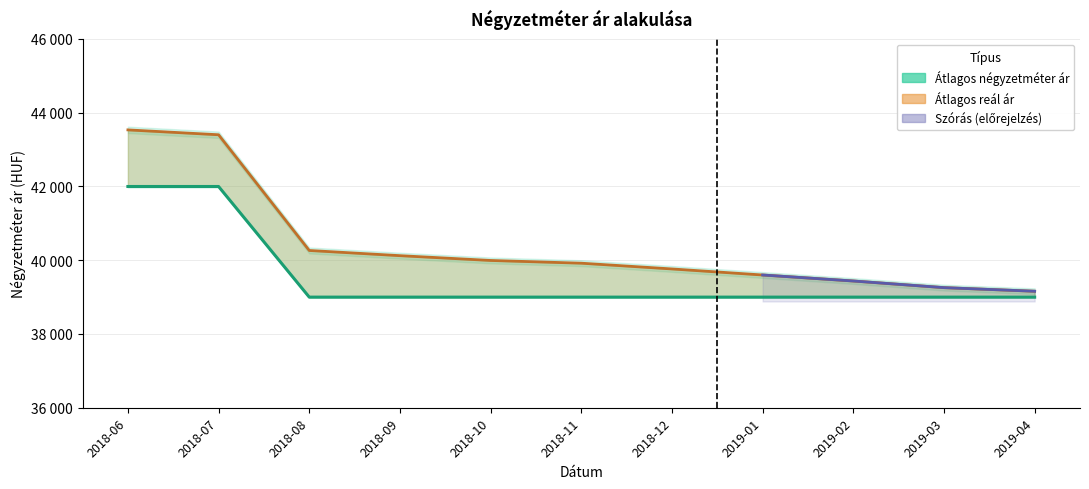

What is the sum of the Szórás alsó határ values at 2018-09 and 2018-10?

80118